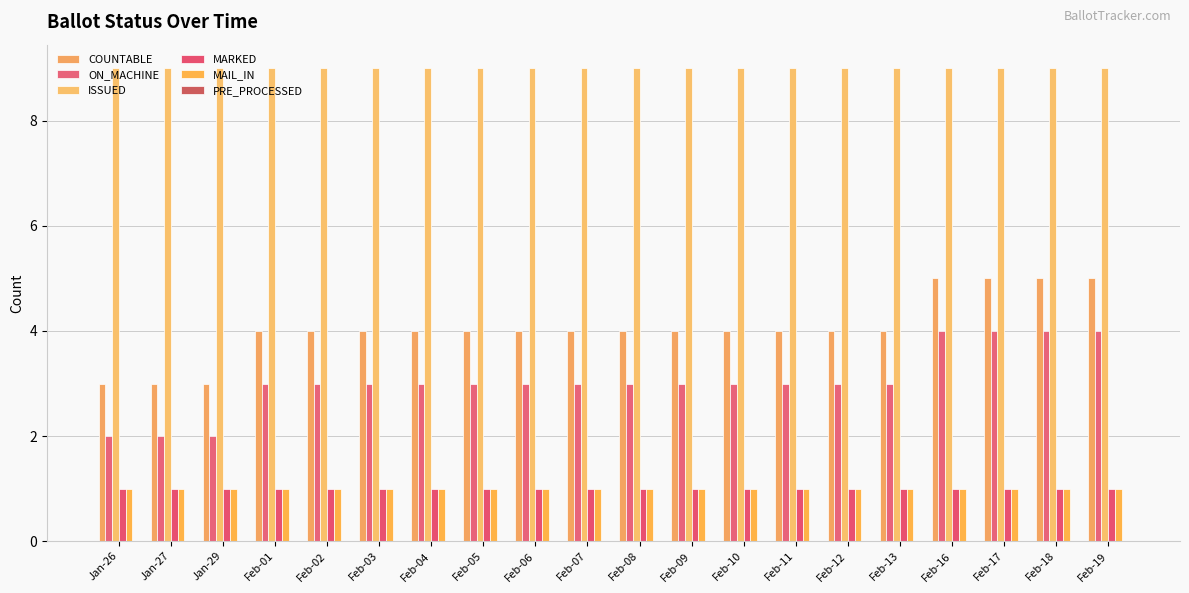

What is the spread (max minus min) of values at Feb-17?

8